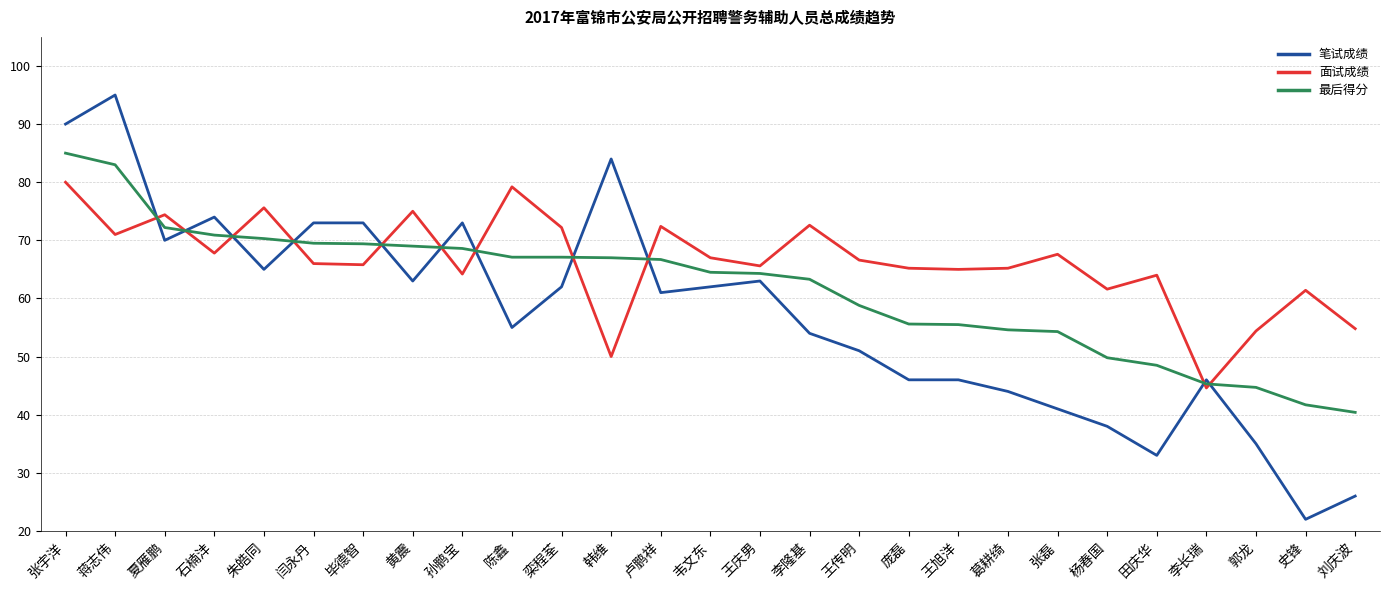

What is the minimum value for 笔试成绩?

22.0